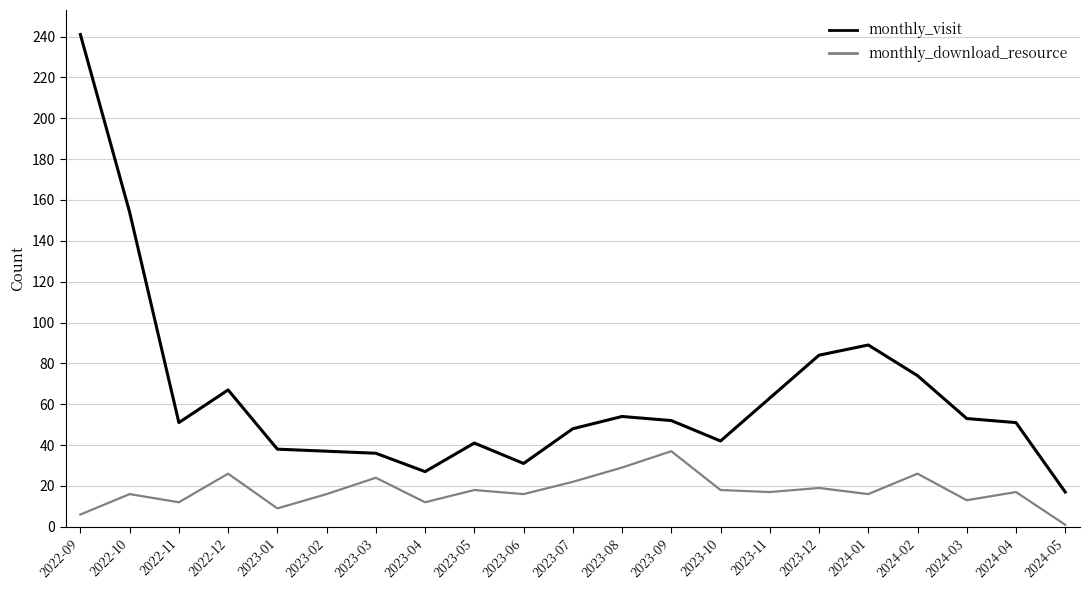

What is the total value across all series at 2023-09?

89